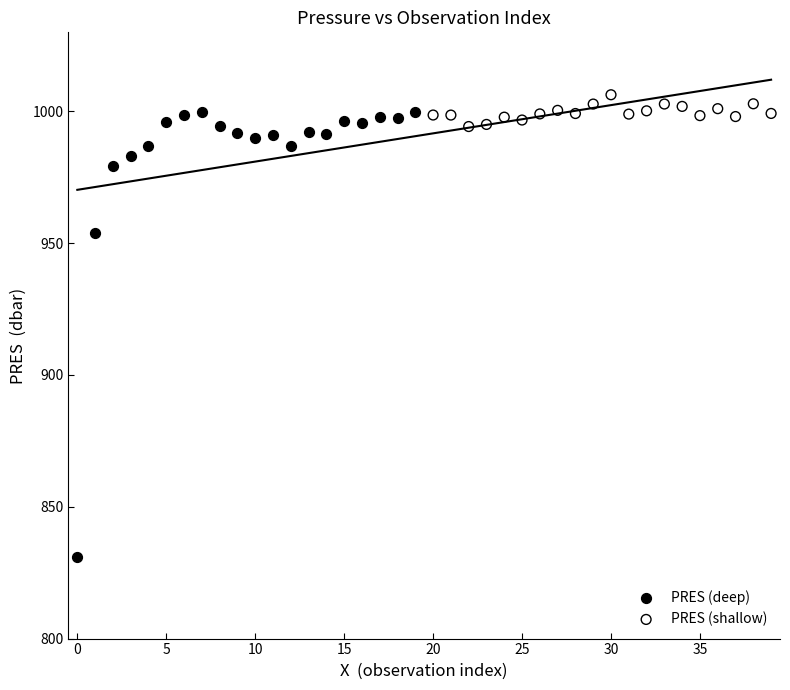

Which series has the largest Y range (max minus min)?

PRES (deep)